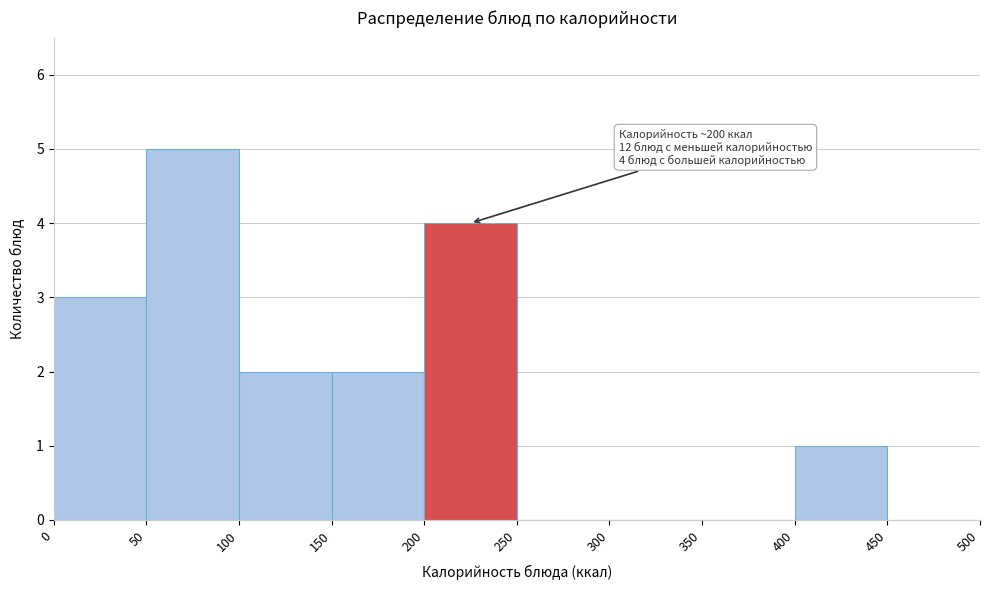

Over which range of the x-axis is the bar tallest?

50 to 100